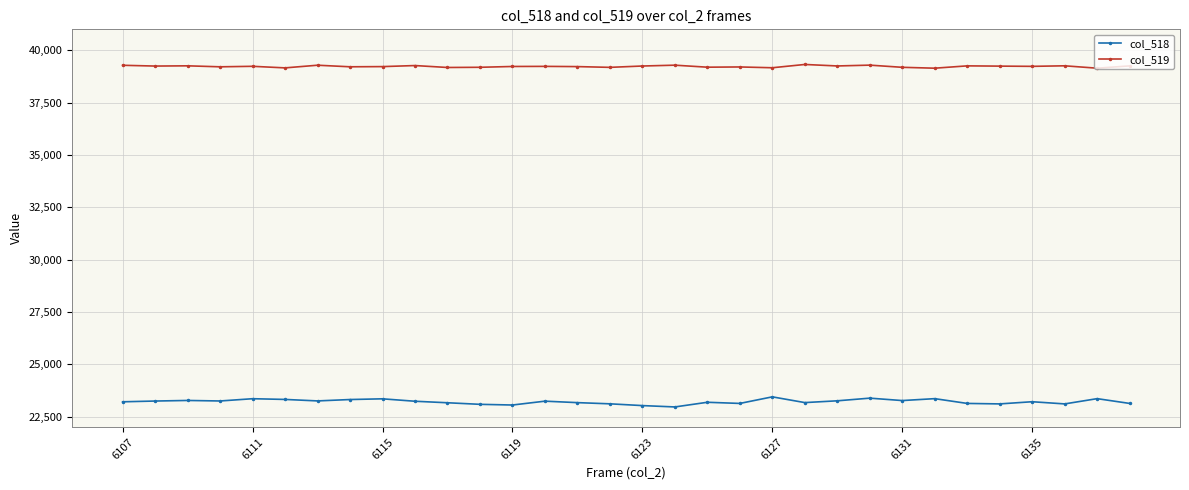

What is the difference between the second highest and minimum values in the col_518 series?

420